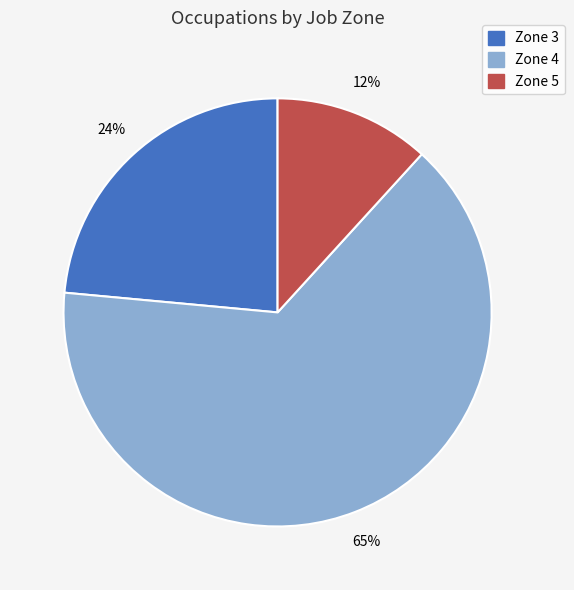

Rank the categories by value from lowest to highest.

Zone 5, Zone 3, Zone 4